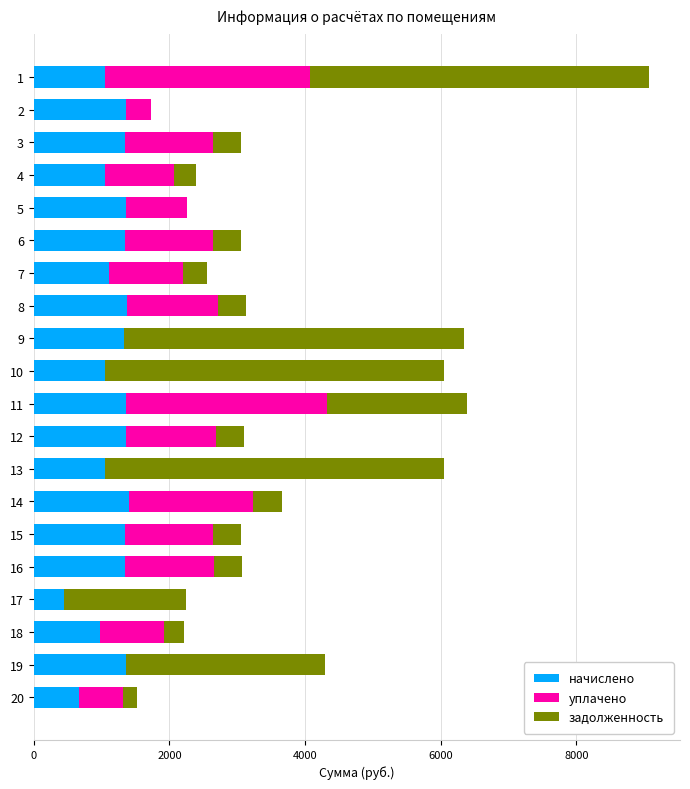

The начислено series shows 388.6 at 13. True or false?

False